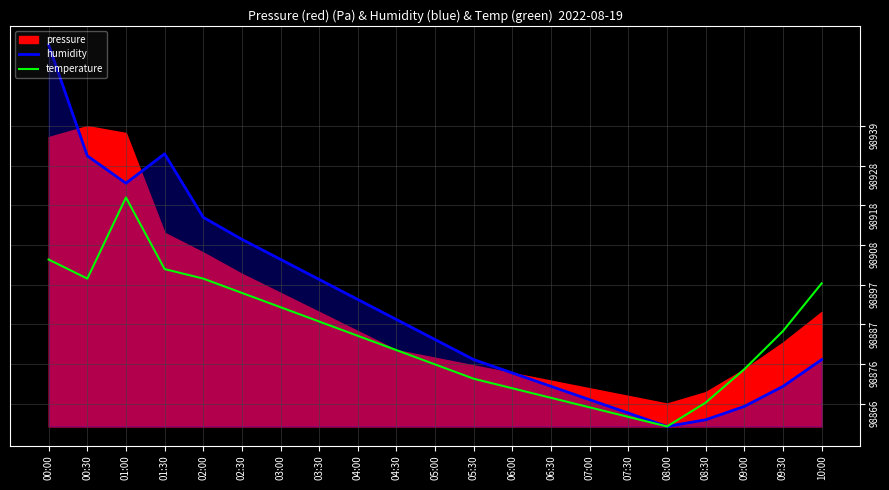

At which category does humidity reach its first local peak?

01:30